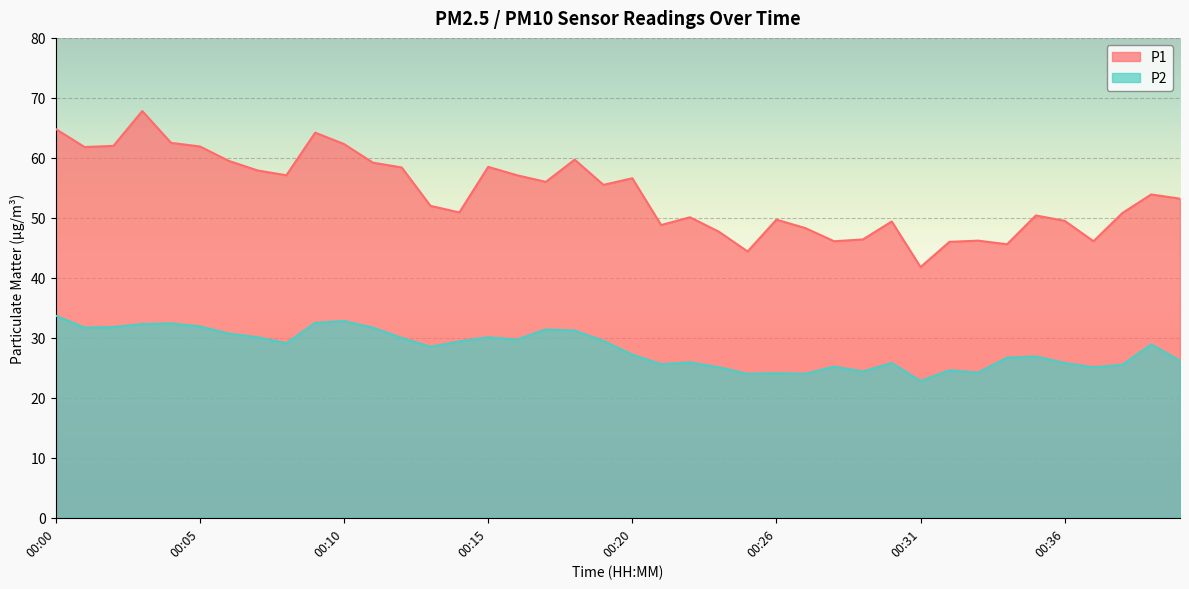

How many lines are shown in the chart?

2